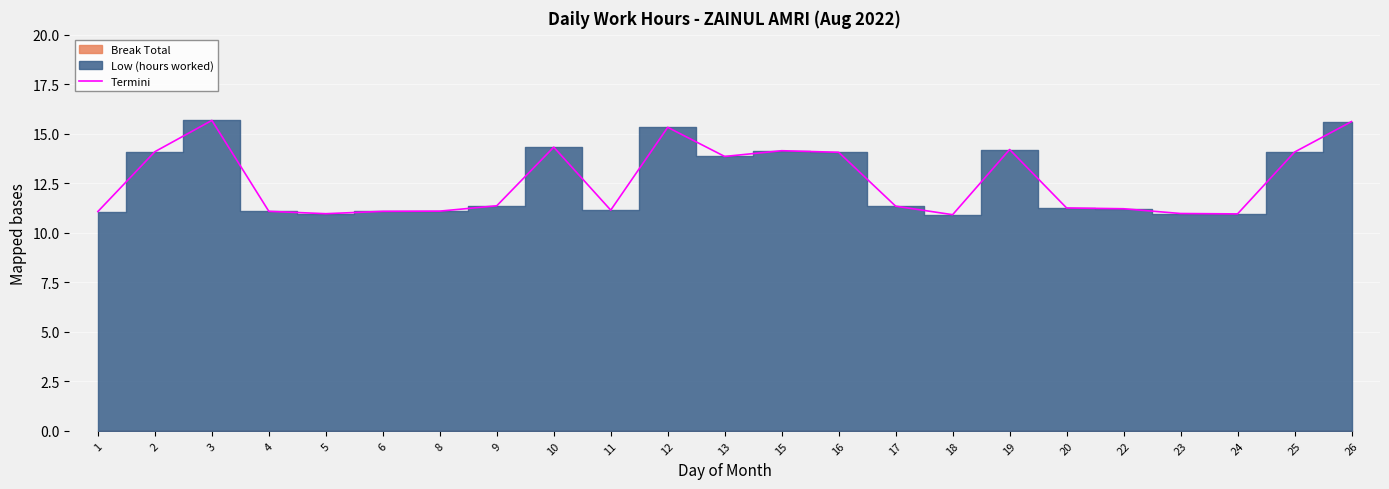

List the labels in order of value, smallest first.

18, 24, 5, 23, 1, 4, 6, 8, 11, 22, 20, 17, 9, 13, 16, 25, 2, 15, 19, 10, 12, 26, 3